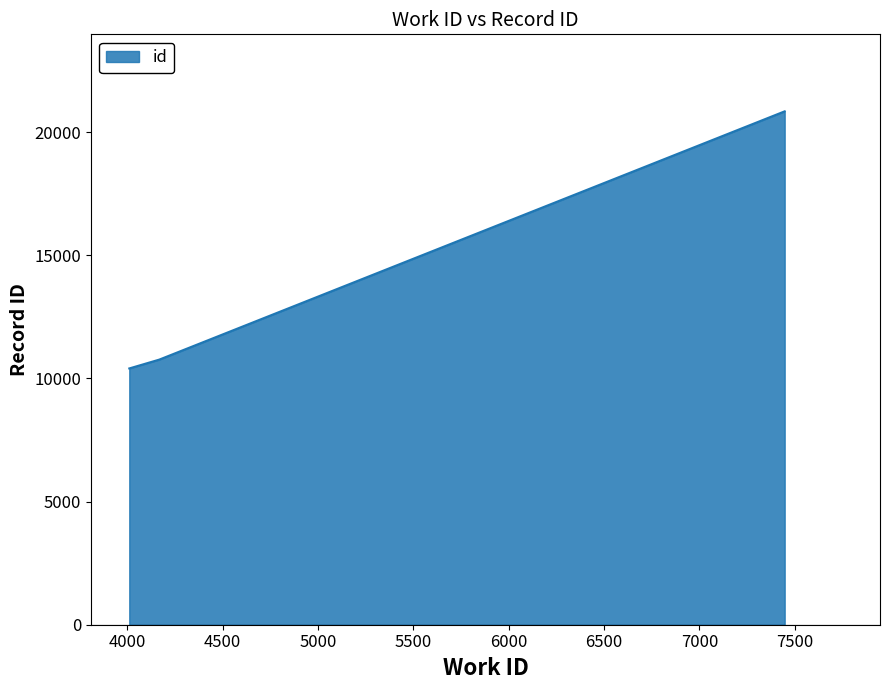

What is the maximum value shown in the chart?

20845